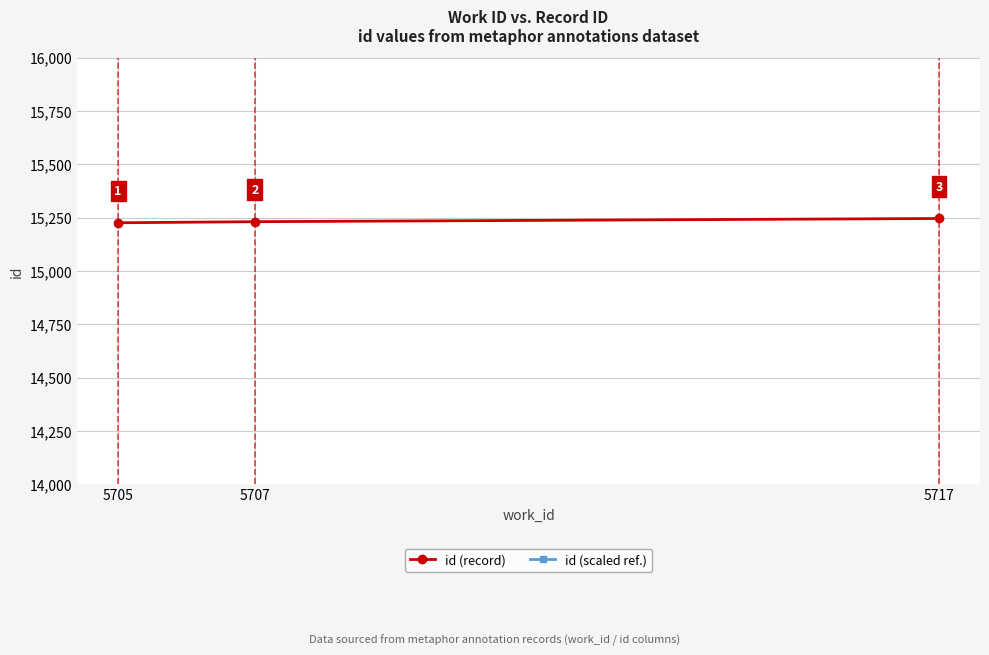

Rank the series by their average value, from lowest to highest.

id (scaled ref.), id (record)